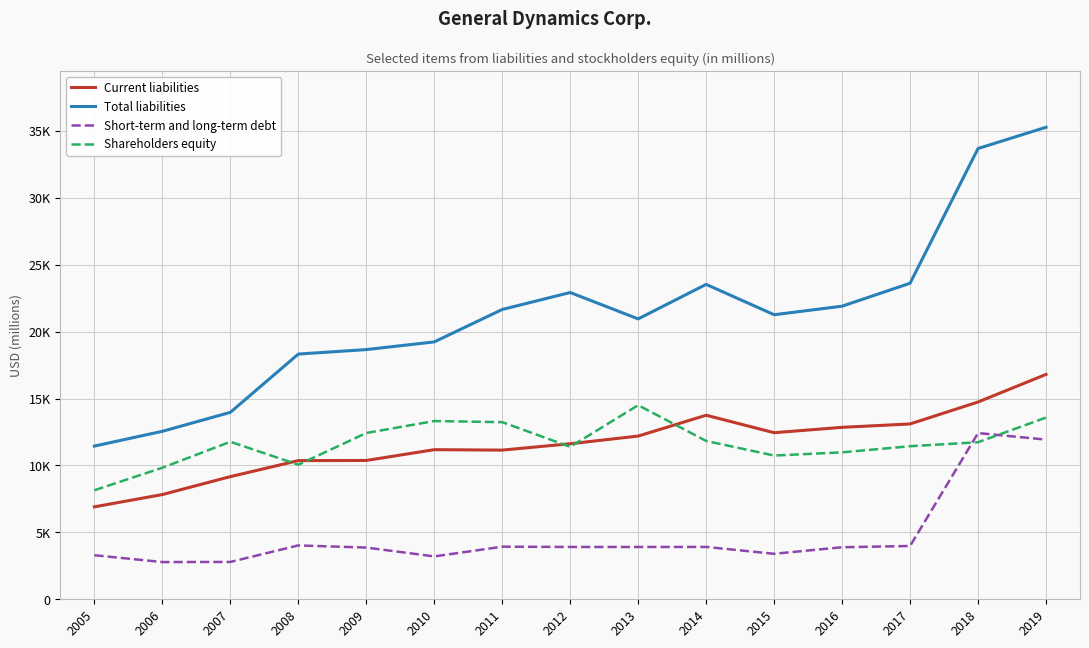

Does the chart have visible grid lines?

Yes